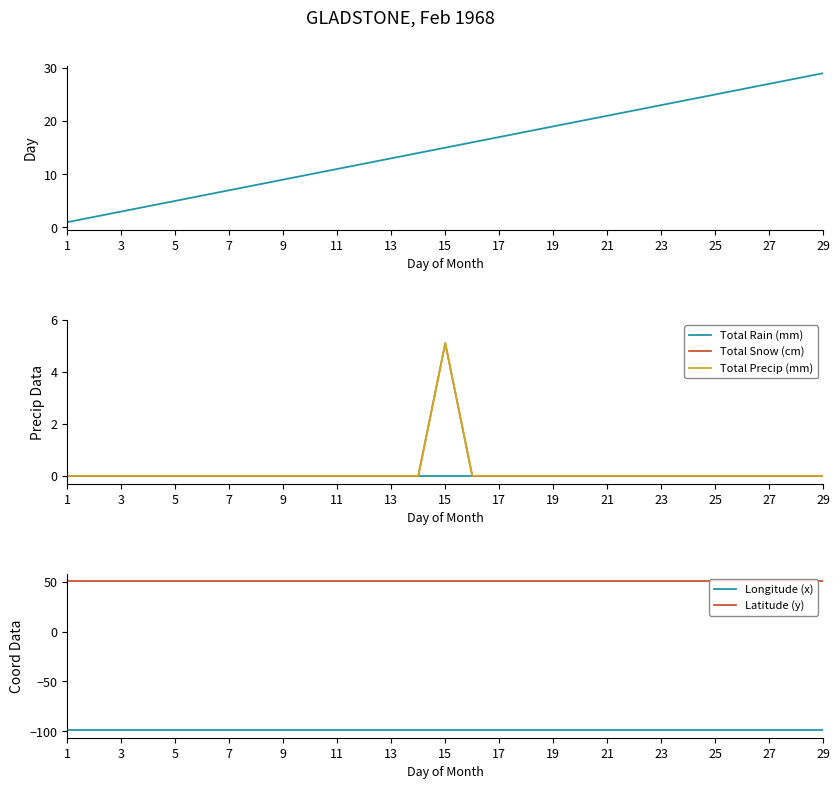

Rank the series by their maximum value, from highest to lowest.

Latitude (y), Day, Total Snow (cm), Total Precip (mm), Total Rain (mm), Longitude (x)